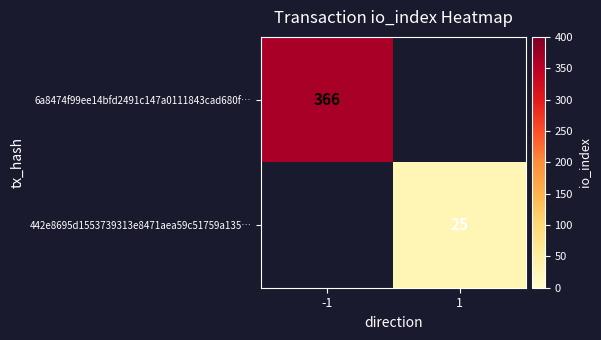

How many data points does each series have?

2